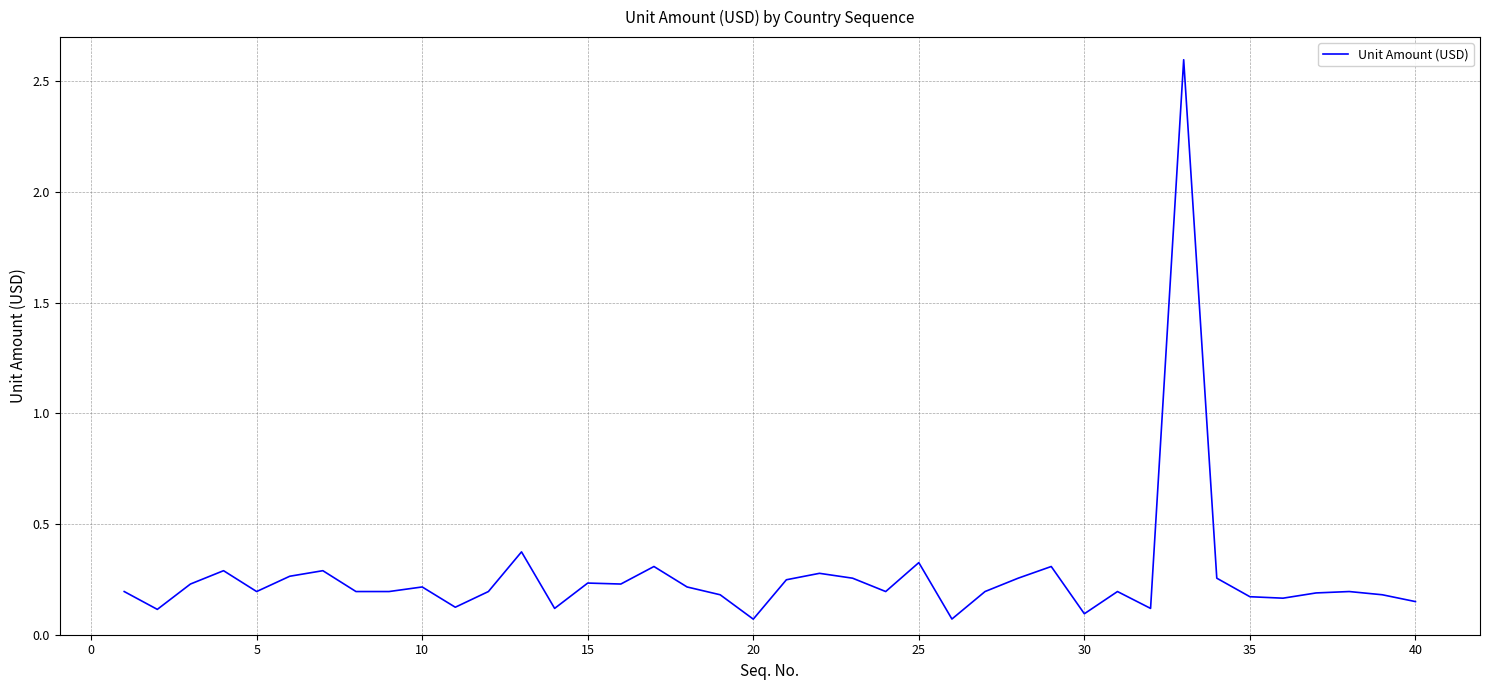

What is the difference between the maximum and minimum values?

2.5